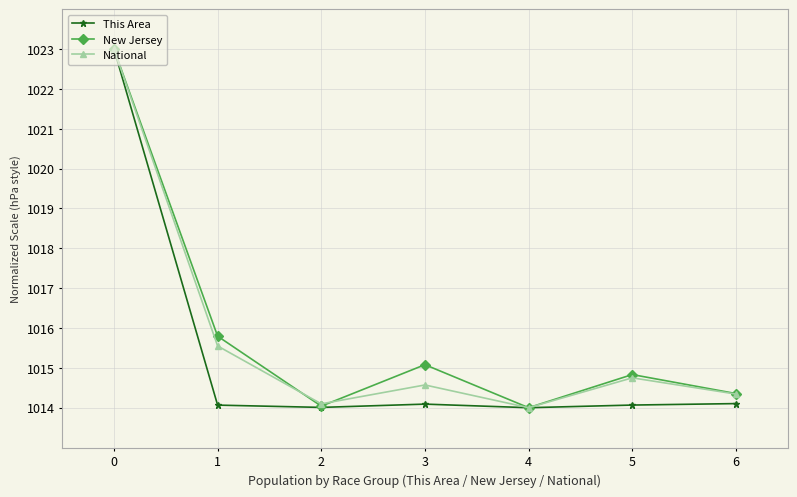

The National series shows 1502.1 at 3. True or false?

False